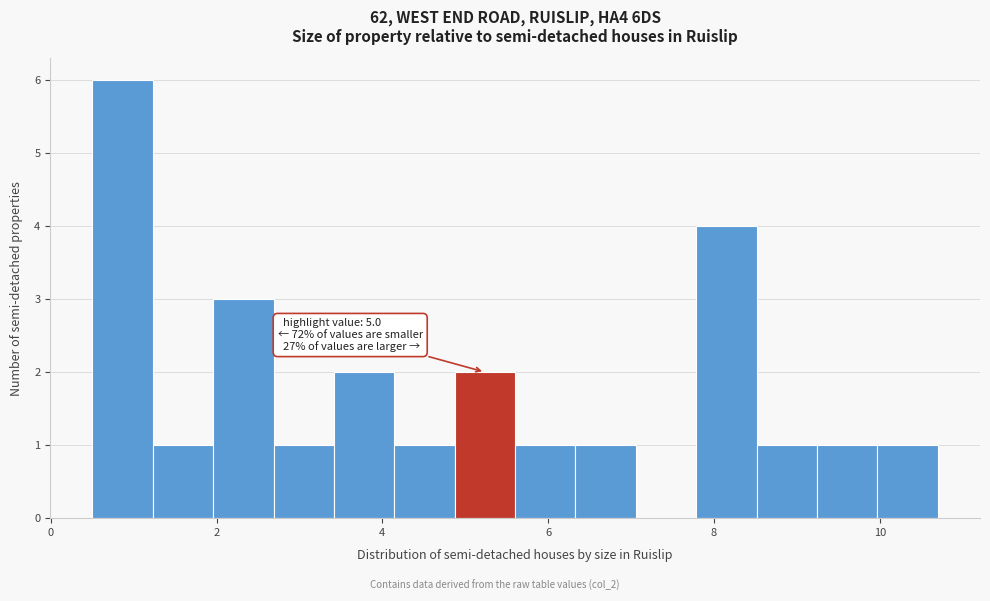

Read against the x-axis, roughly where is the centre of the tallest bar?

0.8